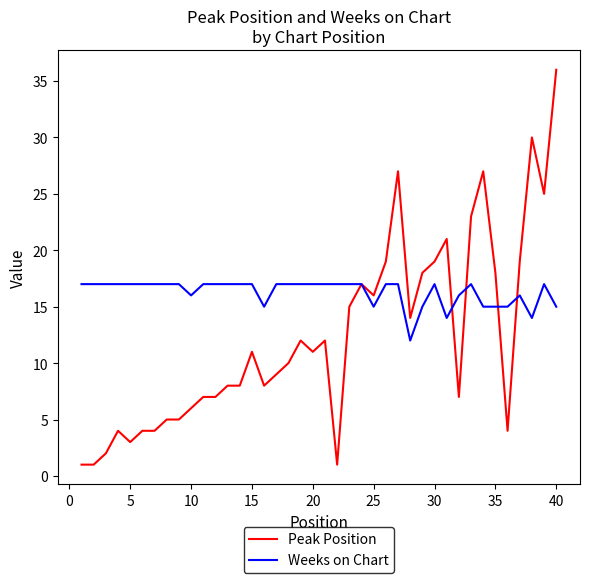

What is the lowest value of the Weeks on Chart series?

12